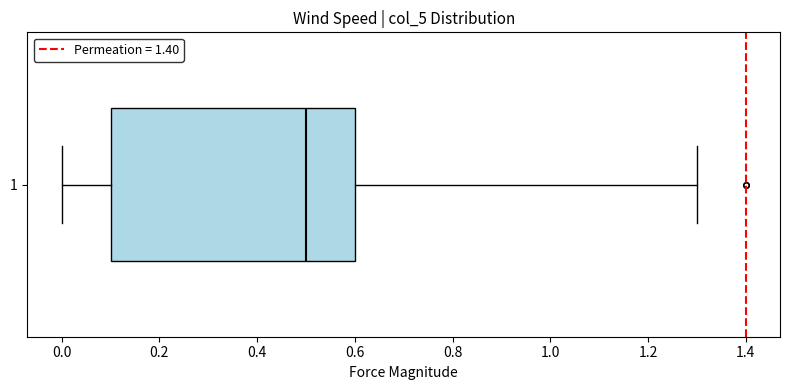

Read this box plot against the x-axis: the position of the median line, the range covered by the box, and the ends of both whiskers. The values are not printed on the chart, so give them approximately, as read against the axis.

median 0.5, box 0.1 to 0.6, whiskers 0.0 to 1.3